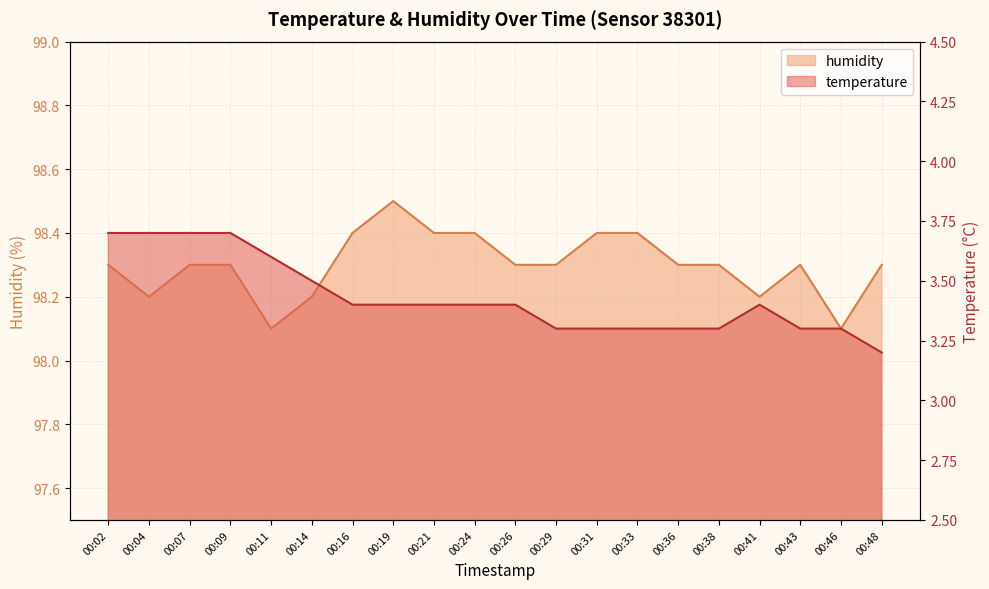

What is the difference between the second highest and second lowest values in the humidity series?

0.3